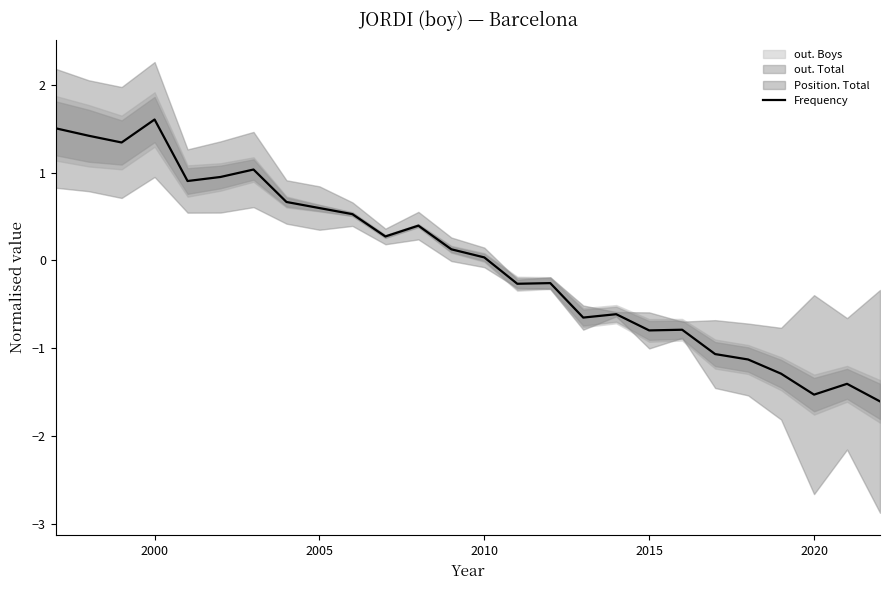

True or false: Frequency has a value of -0.8 at 2015.

True